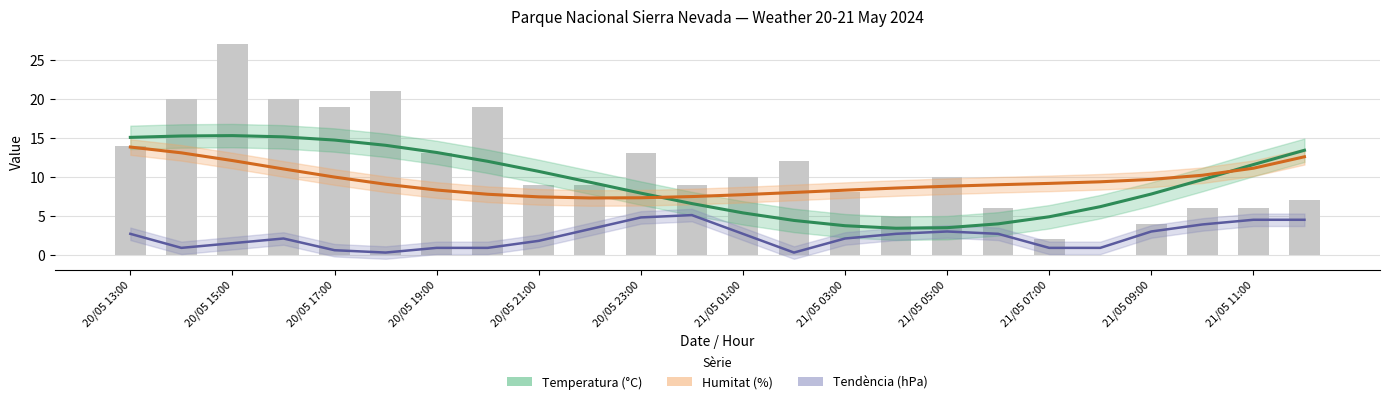

What is the total value across all series at 20/05 23:00?

20.0